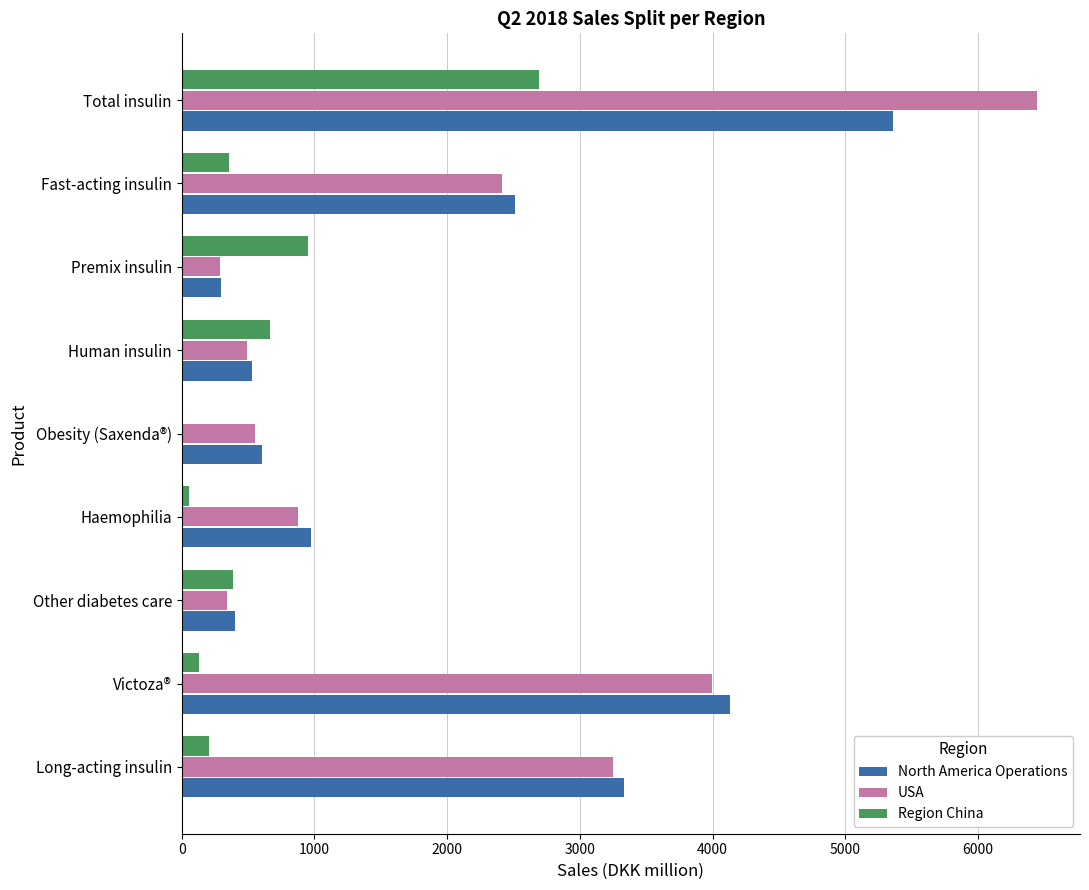

Is it true that USA equals 160 at Human insulin?

False